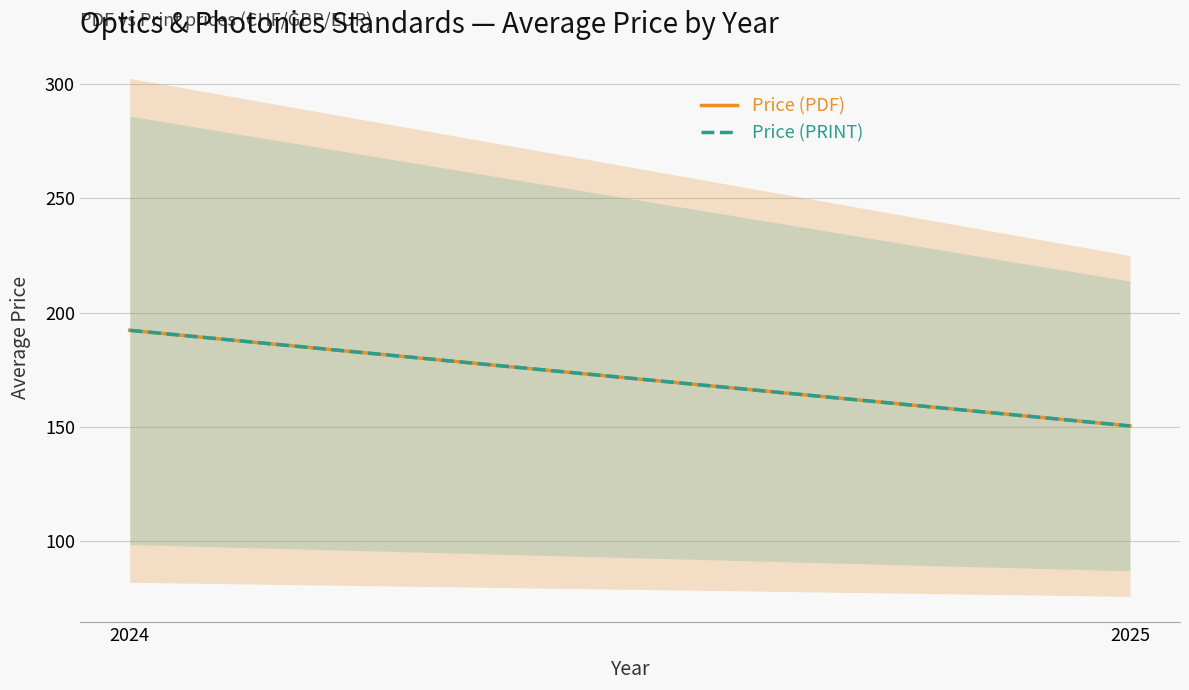

Does the chart have visible grid lines?

Yes